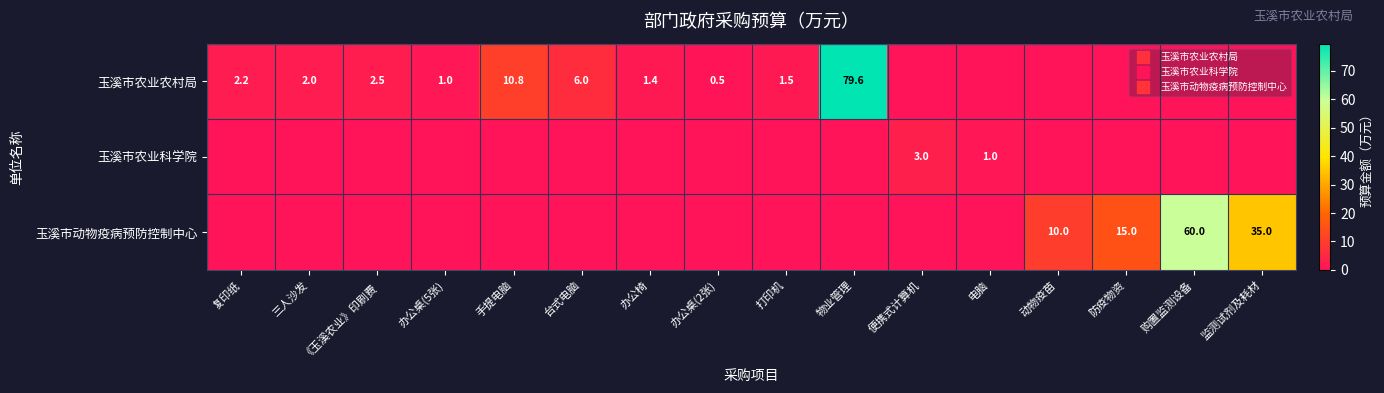

At 防疫物资, list the series in order from largest to smallest.

玉溪市动物疫病预防控制中心, 玉溪市农业农村局, 玉溪市农业科学院